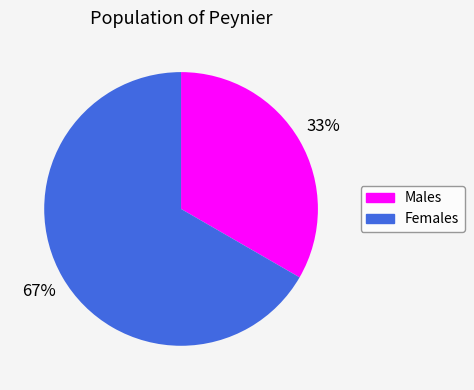

How many slices are in this pie chart?

2